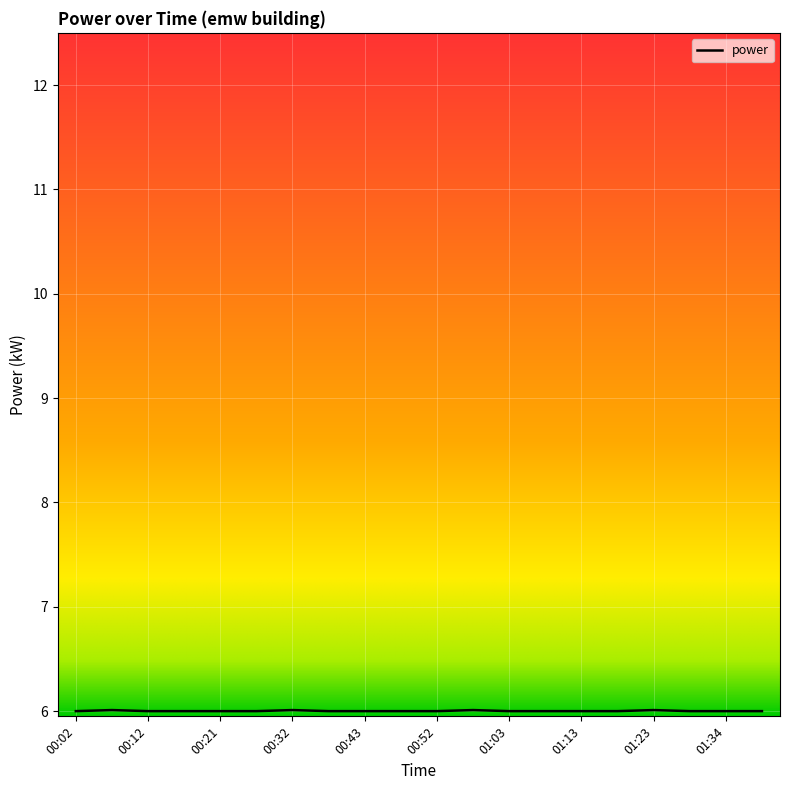

What is the maximum value shown in the chart?

6.0